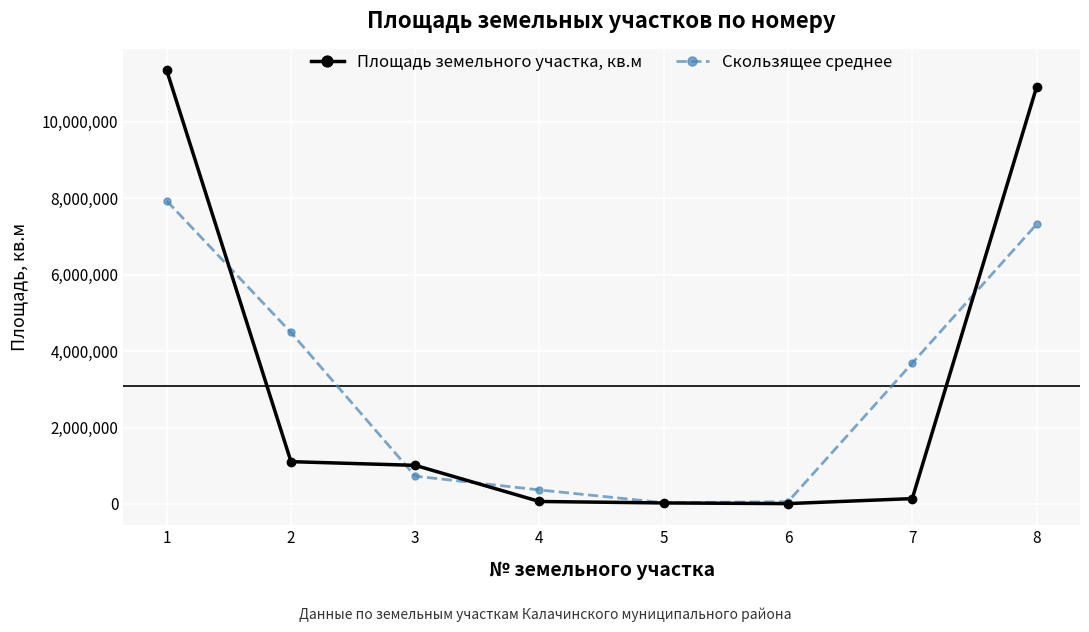

Is this an area chart (filled region under the line)?

No